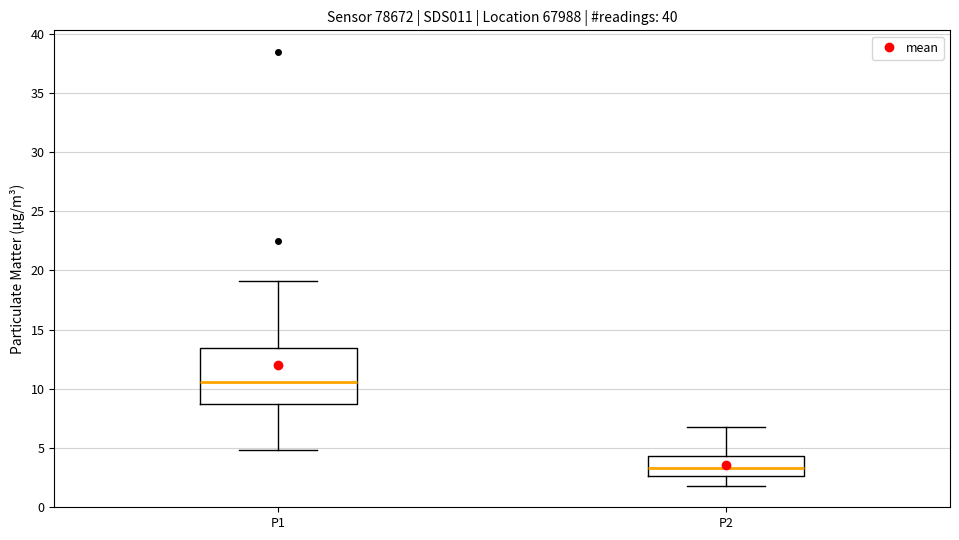

Which box has the highest median line?

P1